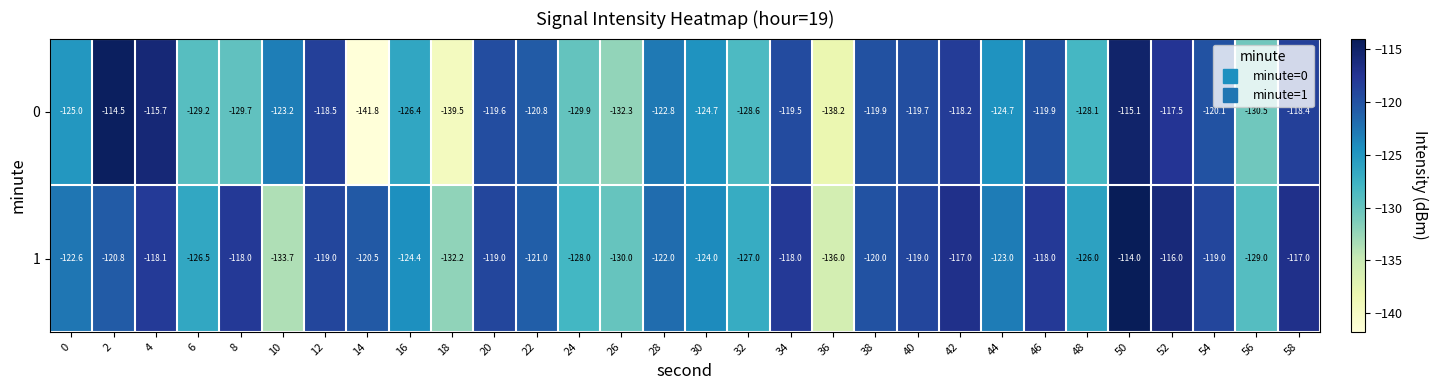

Where does the 1 series first go above -120?

4